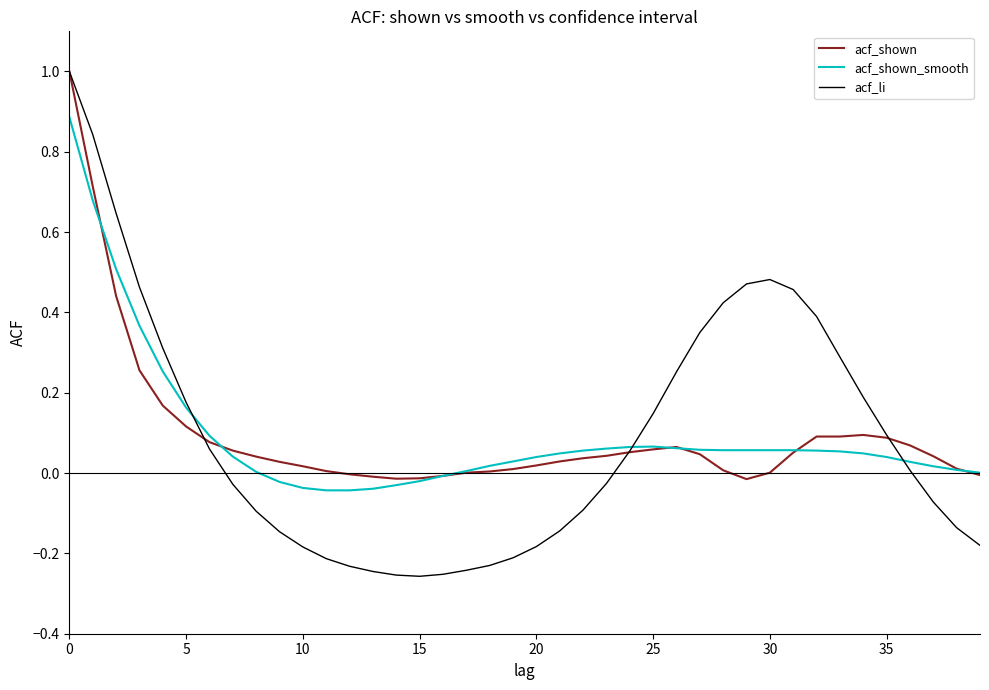

What is the greatest value displayed?

1.0